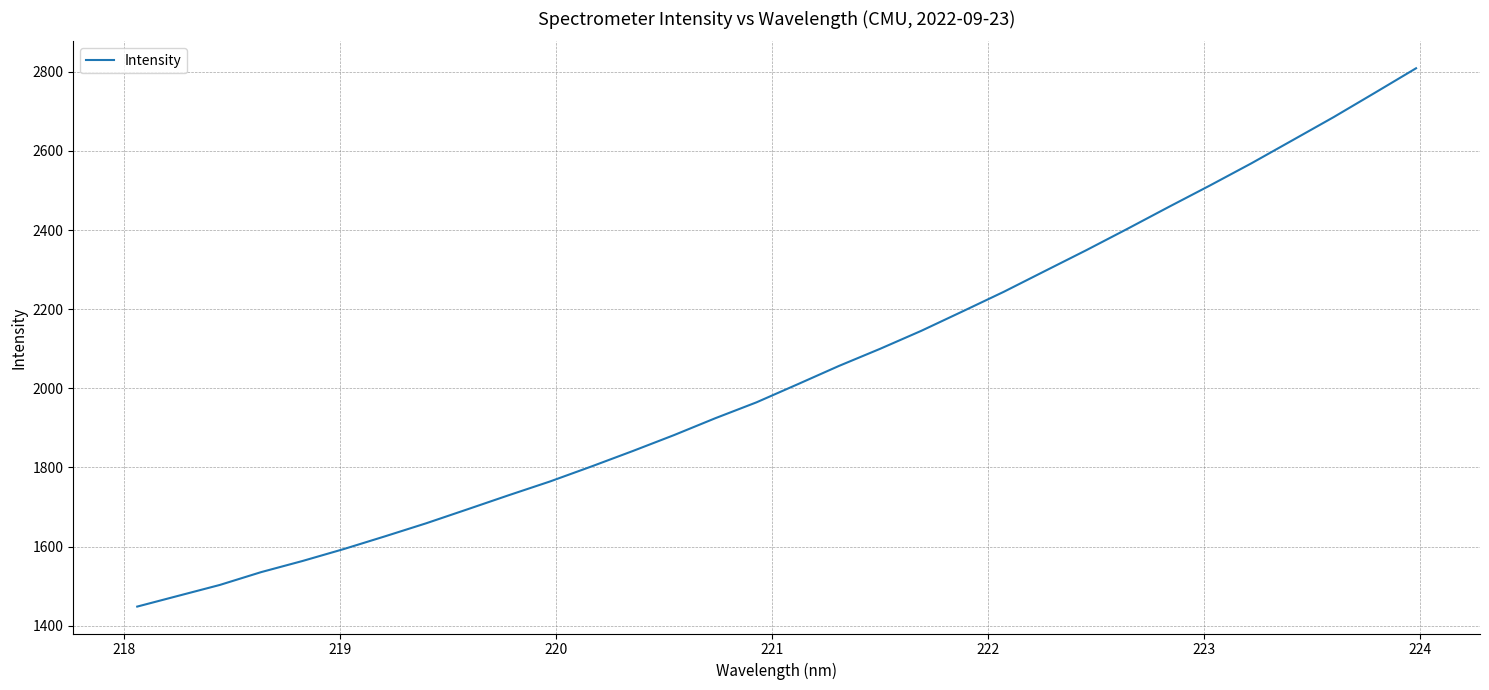

What is the smallest value displayed?

1448.3